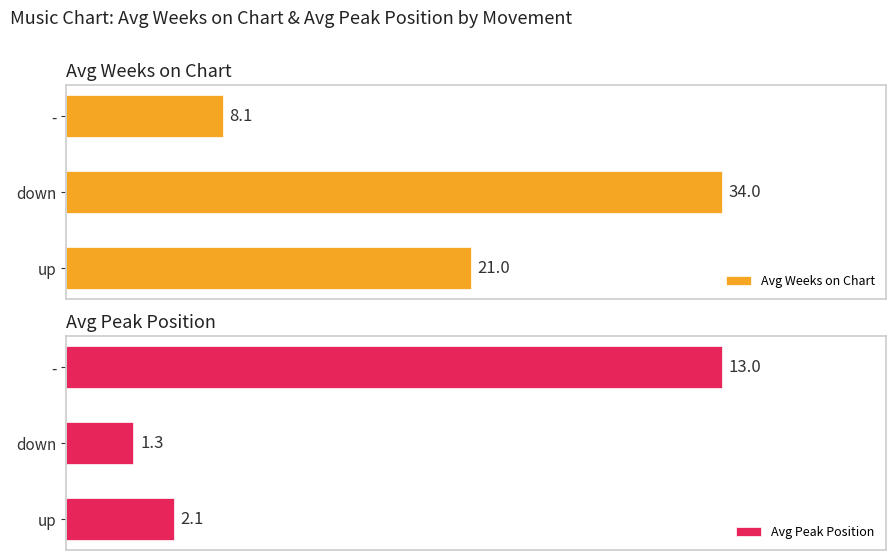

Reading left to right, transcribe all the data shown in this chart.

Avg Weeks on Chart: 21.0	34.0	8.1
Avg Peak Position: 2.1	1.3	13.0